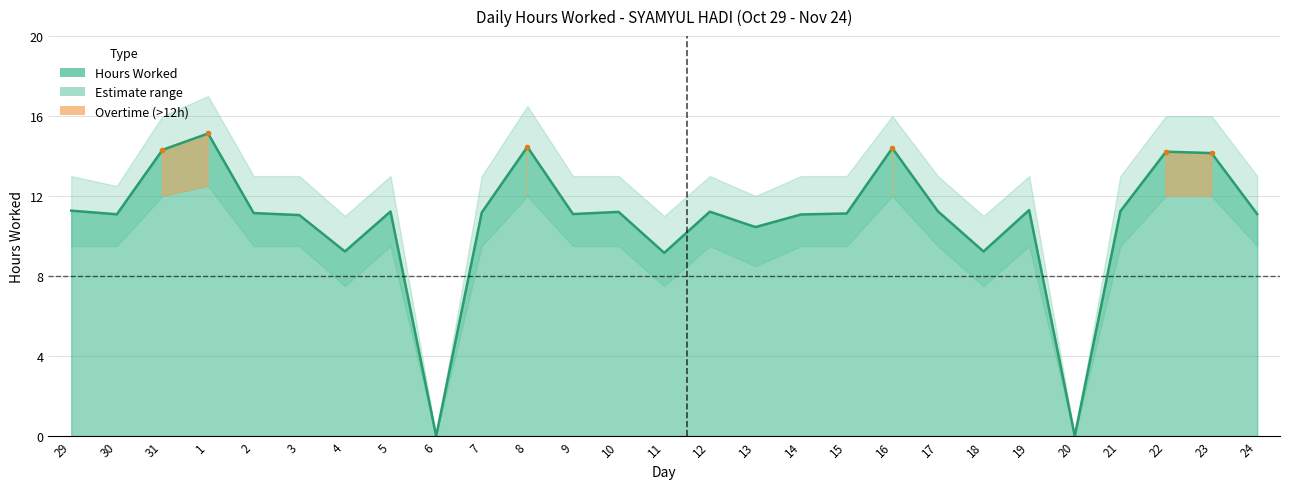

Is it true that the value at 9 is 11.1?

True